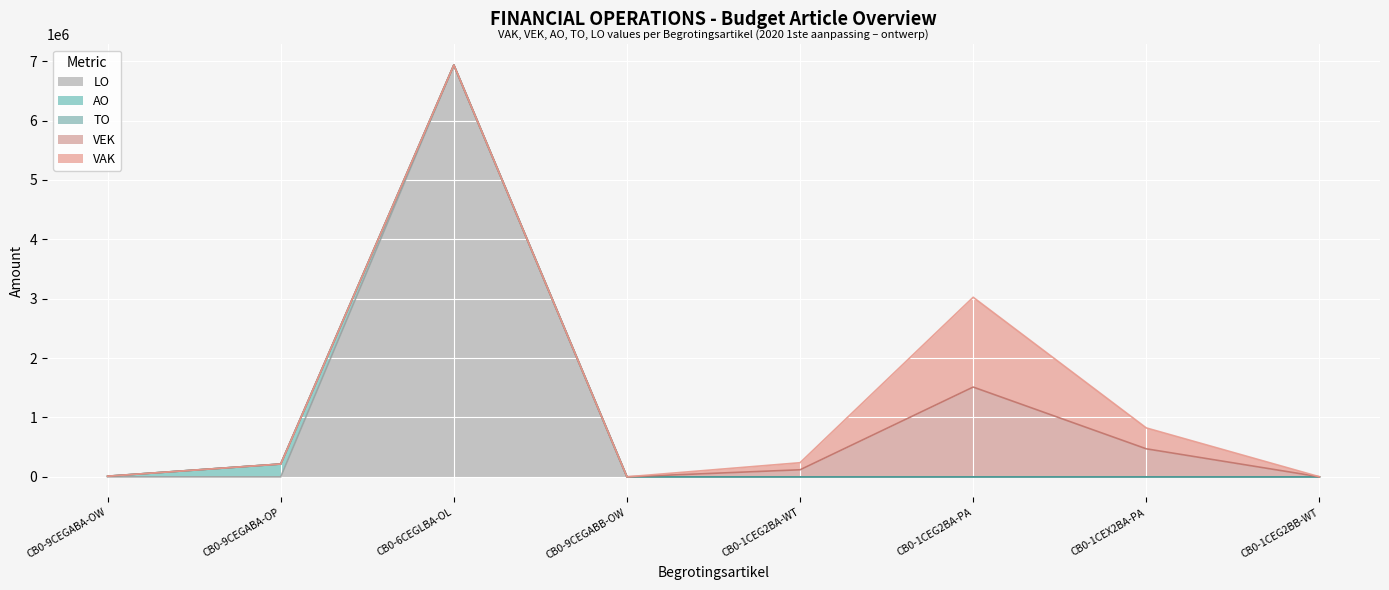

At which label does LO reach its peak?

CB0-6CEGLBA-OL